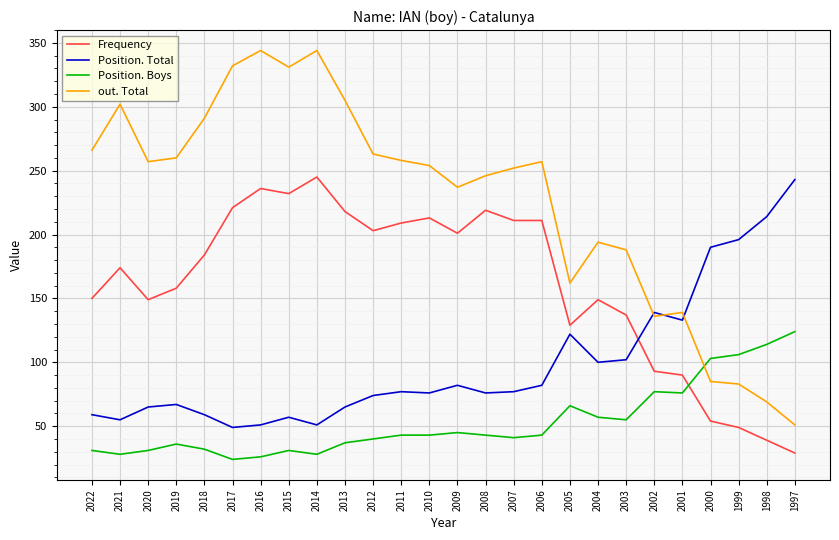

After their last crossing, which series has the higher values: out. Total or Position. Total?

Position. Total